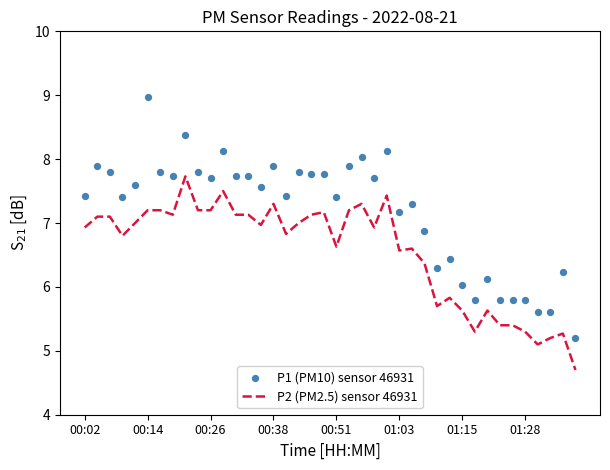

Which series reaches the maximum Y coordinate?

P1 (PM10) sensor 46931